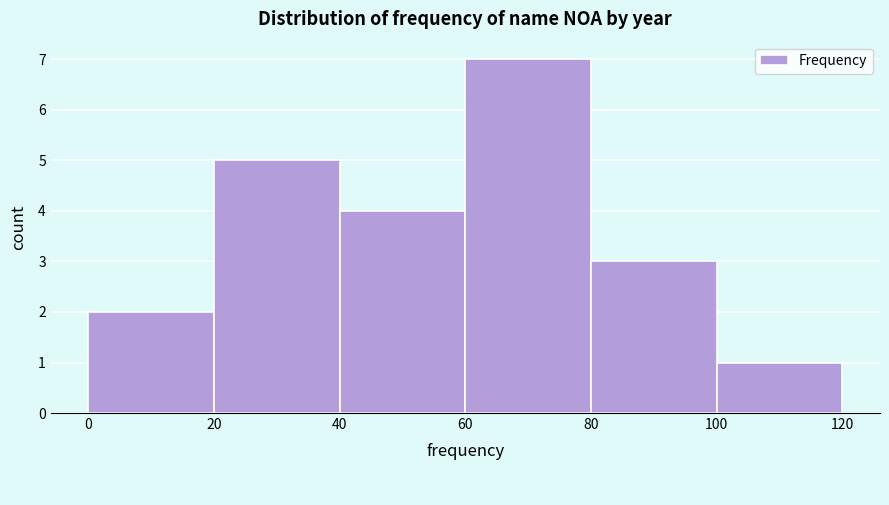

Which range on the x-axis has the tallest bar?

60 to 80